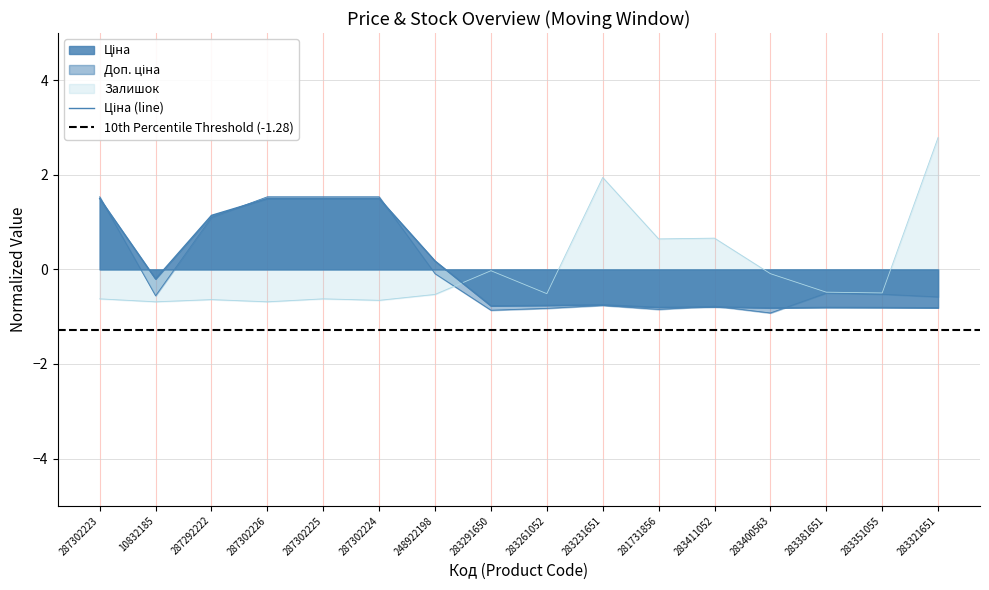

How many data points does each series have?

16